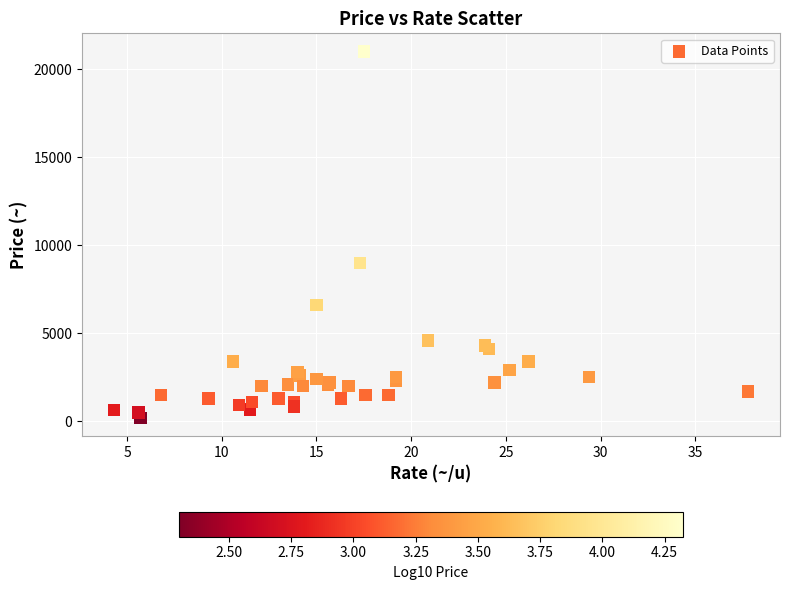

What Y value in the scatter plot is closest to 10600?

9000